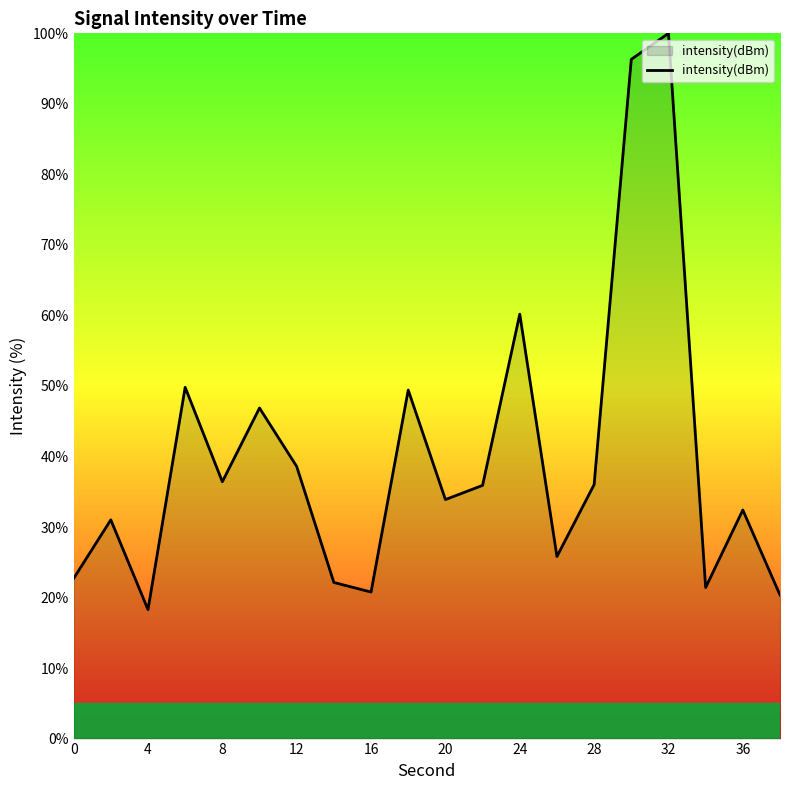

What is the greatest value displayed?

100.0